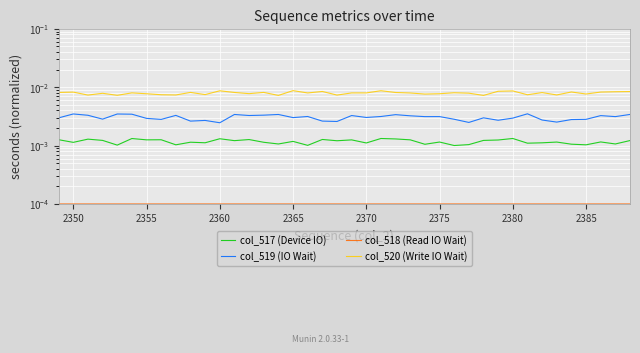

Where is the first local maximum for col_519 (IO Wait)?

2350